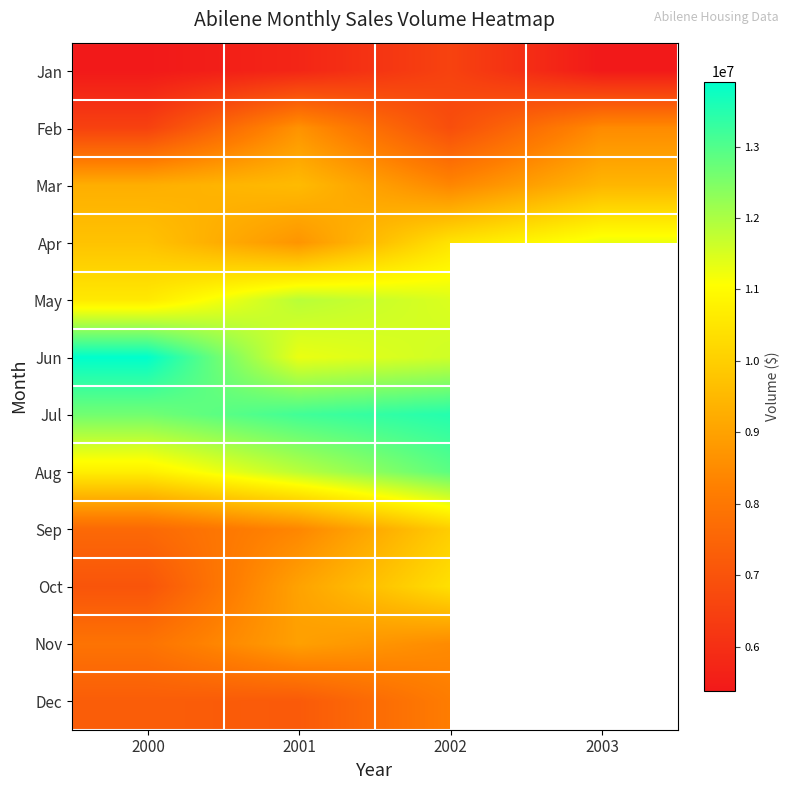

How many values in May are above zero?

3